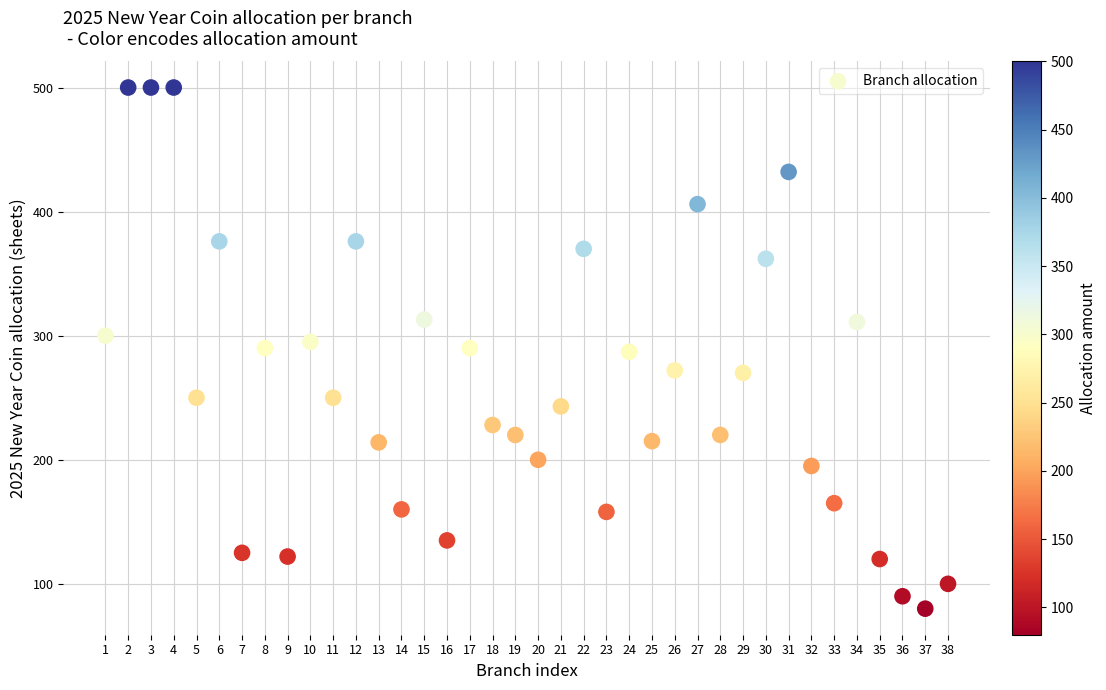

What is the range of Y values (max minus min)?

420